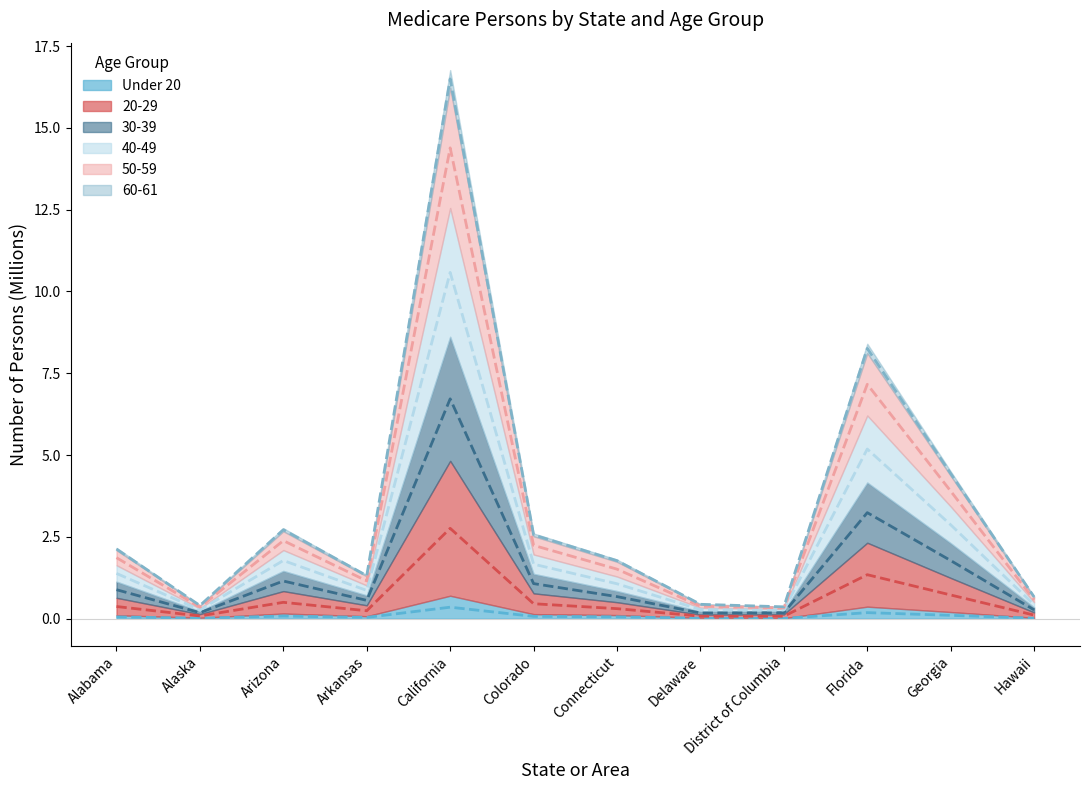

What position from the right is Florida?

3